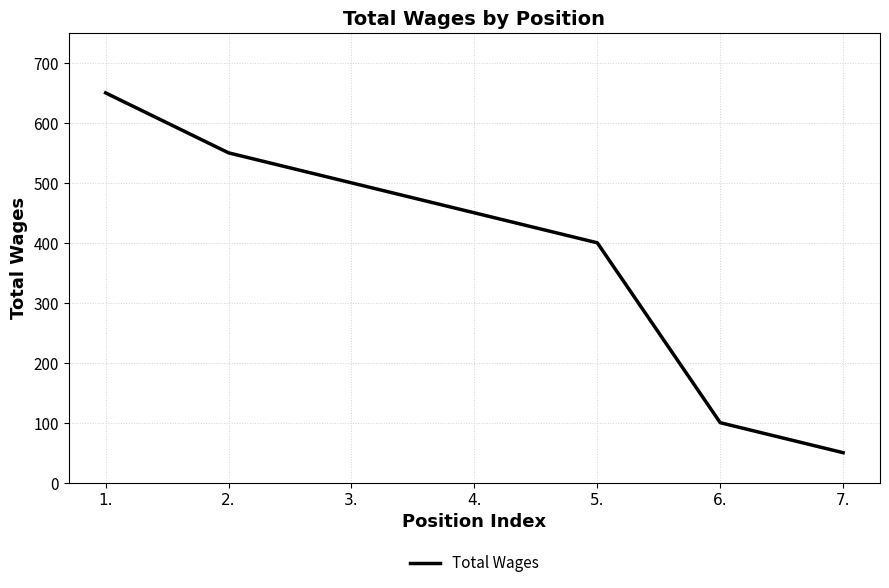

What value does the data have at 1.?

650